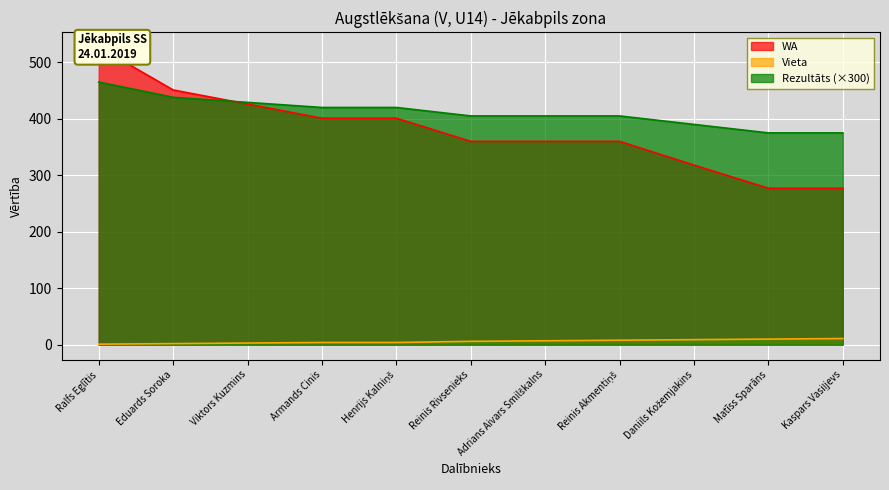

What is the spread (max minus min) of values at Reinis Akmentiņš?

397